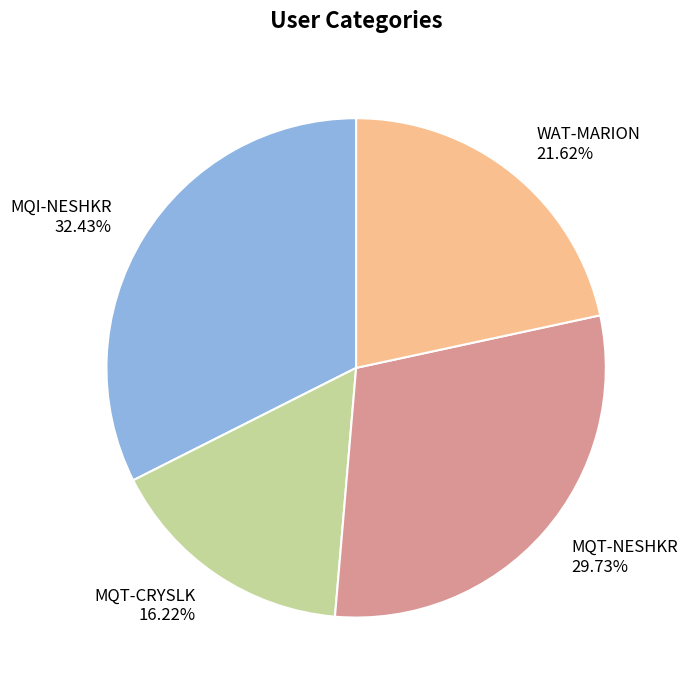

What percentage is the MQT-CRYSLK slice, to the nearest percent?

16%